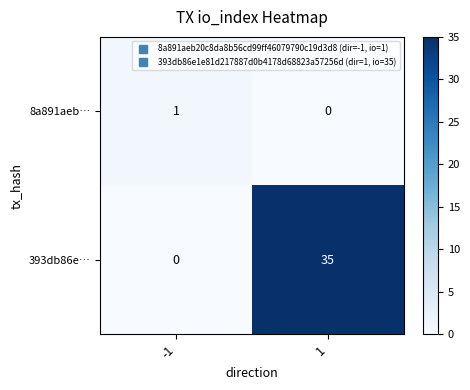

The 393db86e… series shows 35 at 1. True or false?

True